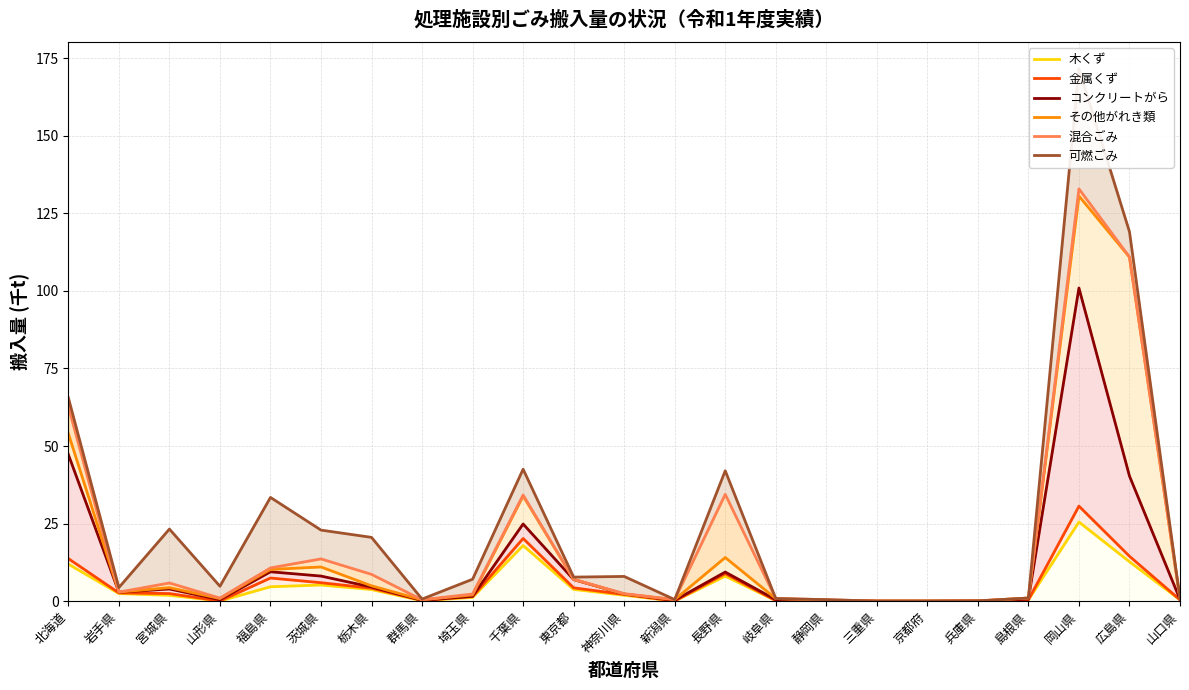

True or false: その他がれき類 and 混合ごみ cross at least once.

False